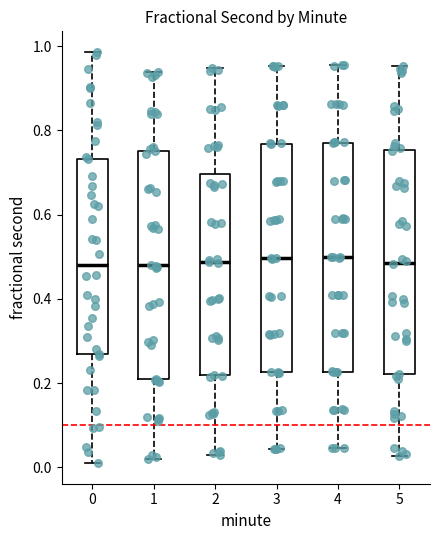

Reading left to right, read every box against the y-axis: the position of its median line, the range the box covers, and the ends of its whiskers. The values are not printed on the chart, so give them approximately, as read against the axis.

0: median 0.48, box 0.26 to 0.74, whiskers 0.00 to 0.98
1: median 0.48, box 0.20 to 0.76, whiskers 0.02 to 0.94
2: median 0.48, box 0.22 to 0.70, whiskers 0.04 to 0.94
3: median 0.50, box 0.22 to 0.76, whiskers 0.04 to 0.96
4: median 0.50, box 0.22 to 0.78, whiskers 0.04 to 0.96
5: median 0.48, box 0.22 to 0.76, whiskers 0.02 to 0.96